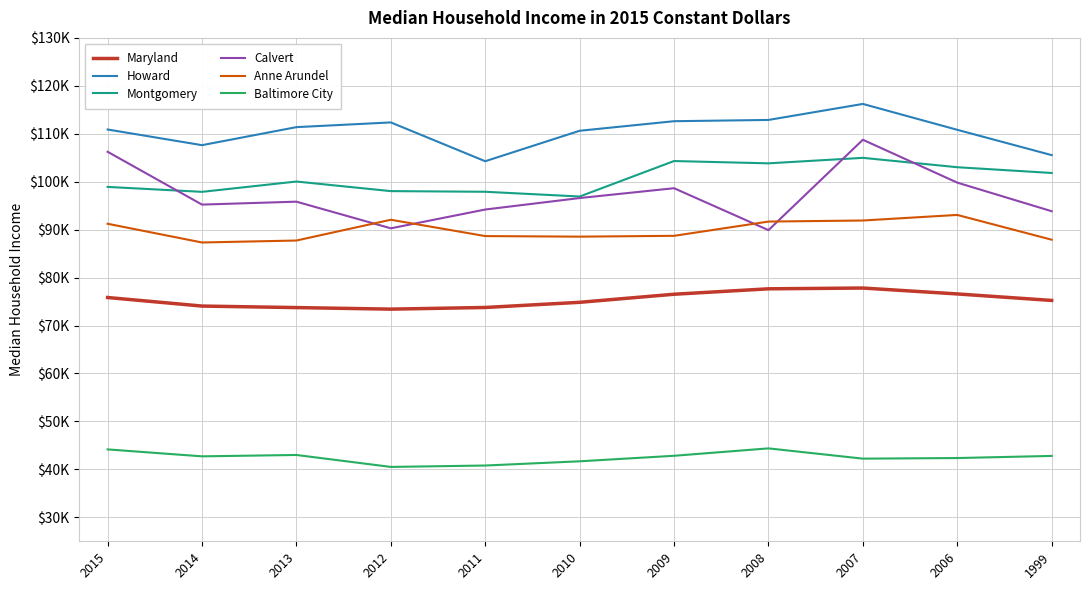

Rank the categories by Baltimore City value from lowest to highest.

2012, 2011, 2010, 2007, 2006, 2014, 1999, 2009, 2013, 2015, 2008